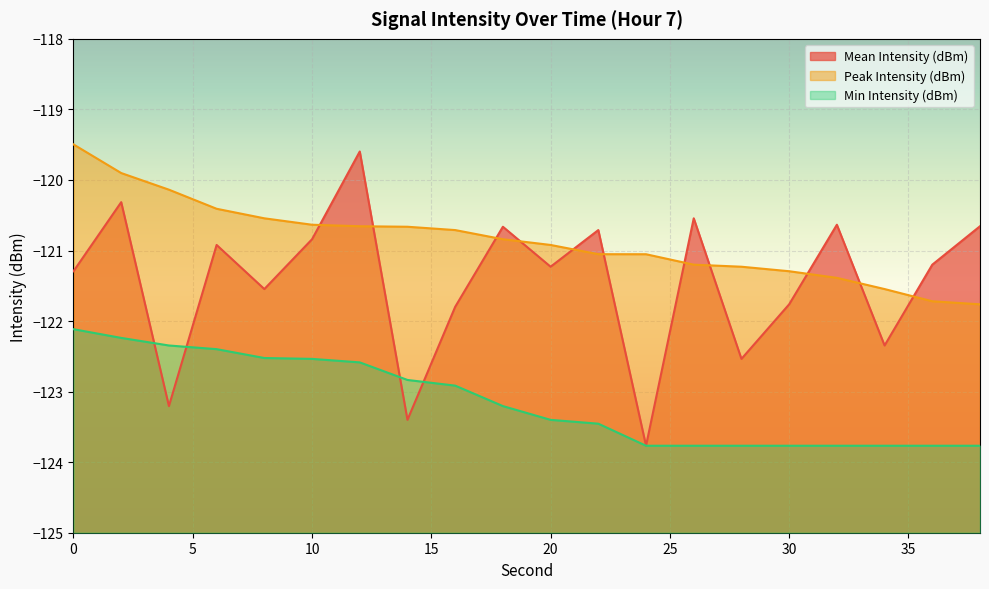

Which series has the largest total across all categories?

Peak Intensity (dBm)